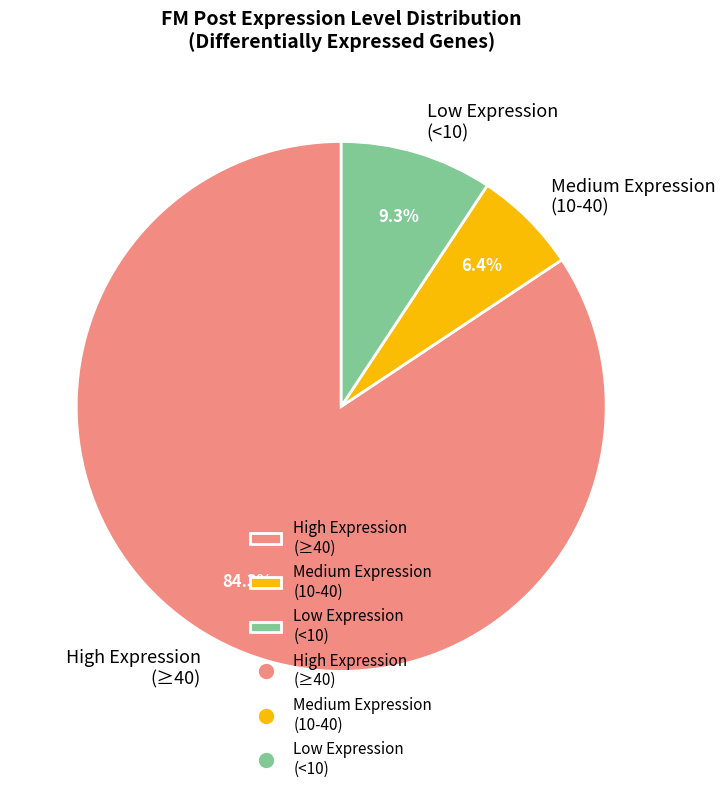

What percentage do Medium Expression (10-40) and High Expression (≥40) together represent?

90.7%